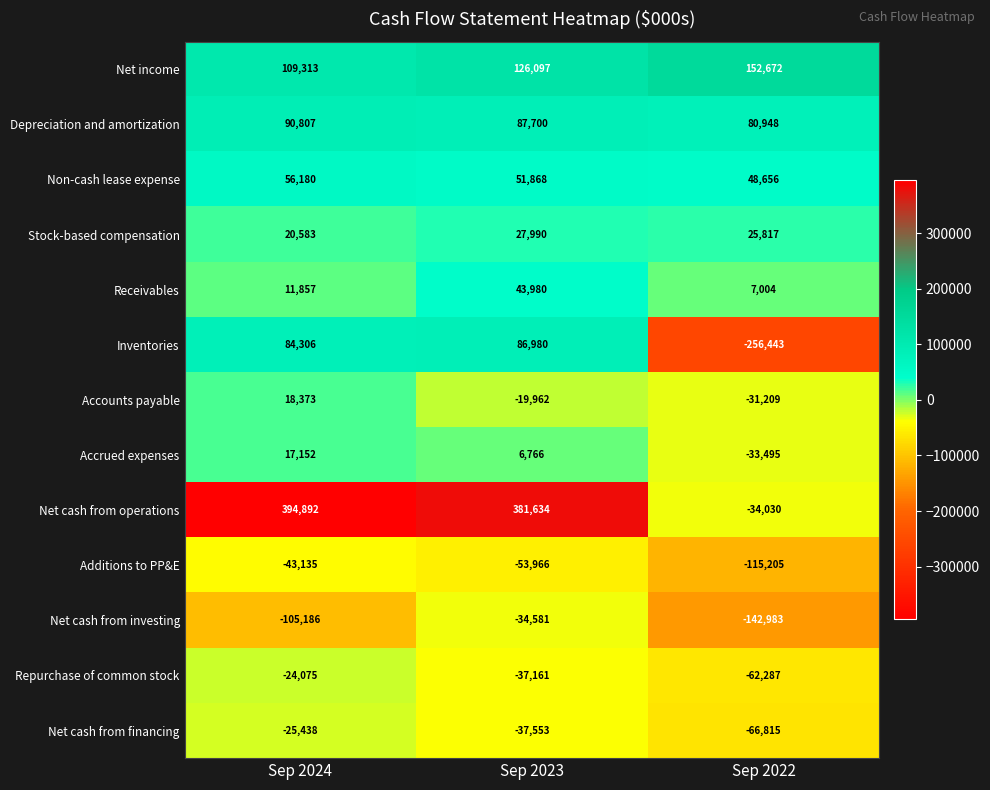

Where is Inventories nearest to the value -84731?

Sep 2024